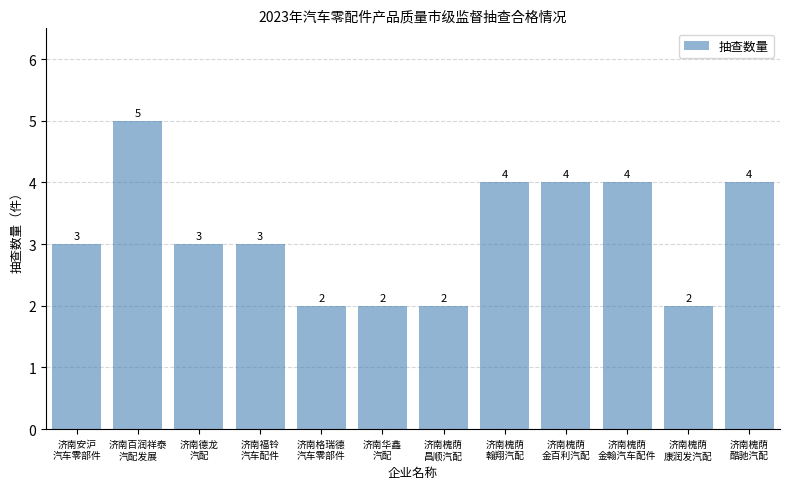

What is the value of the 10th bar from the left?

4